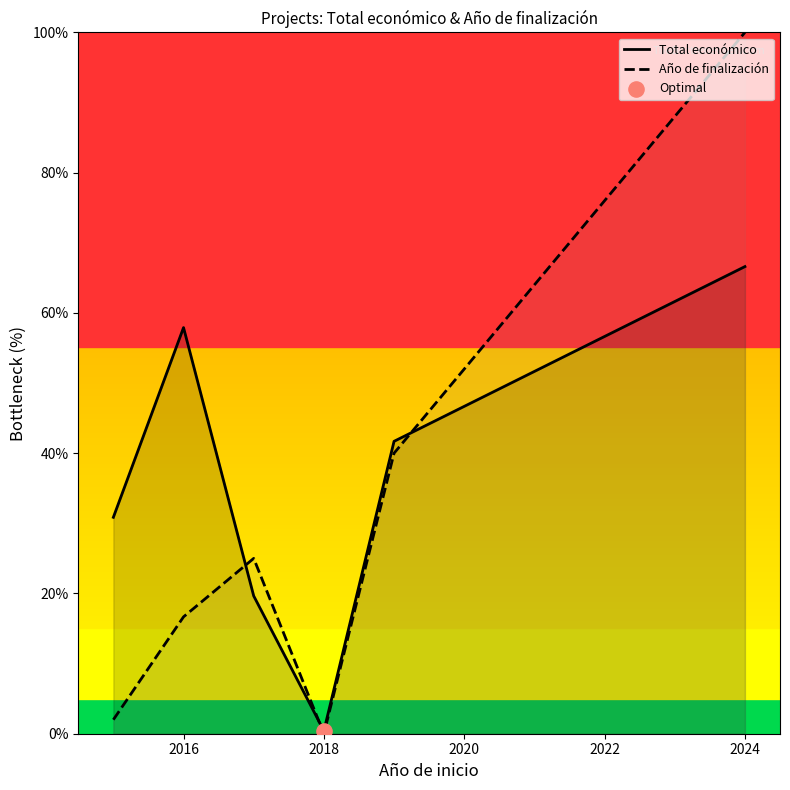

At which category is the sum across all series the highest?

2024